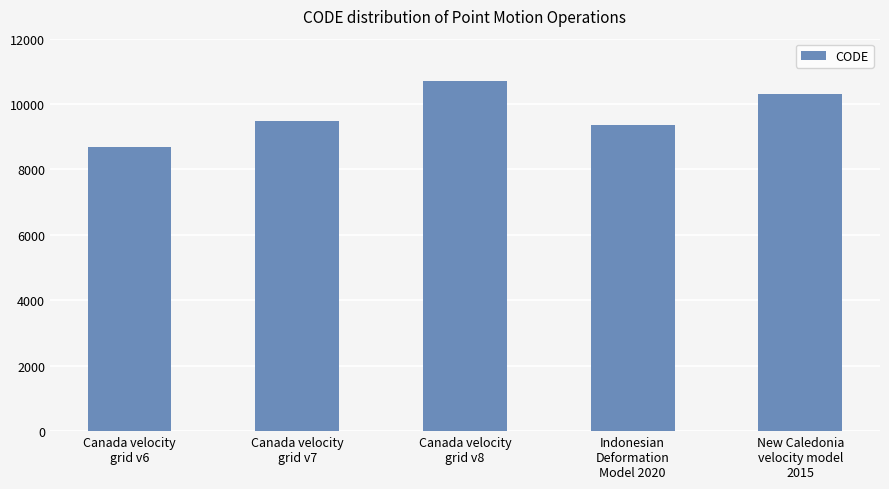

What is the greatest value displayed?

10707